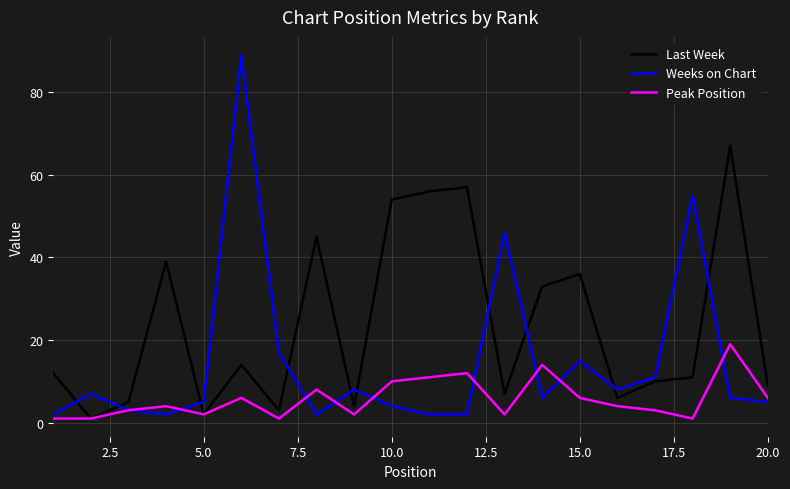

What is the maximum value shown in the chart?

89